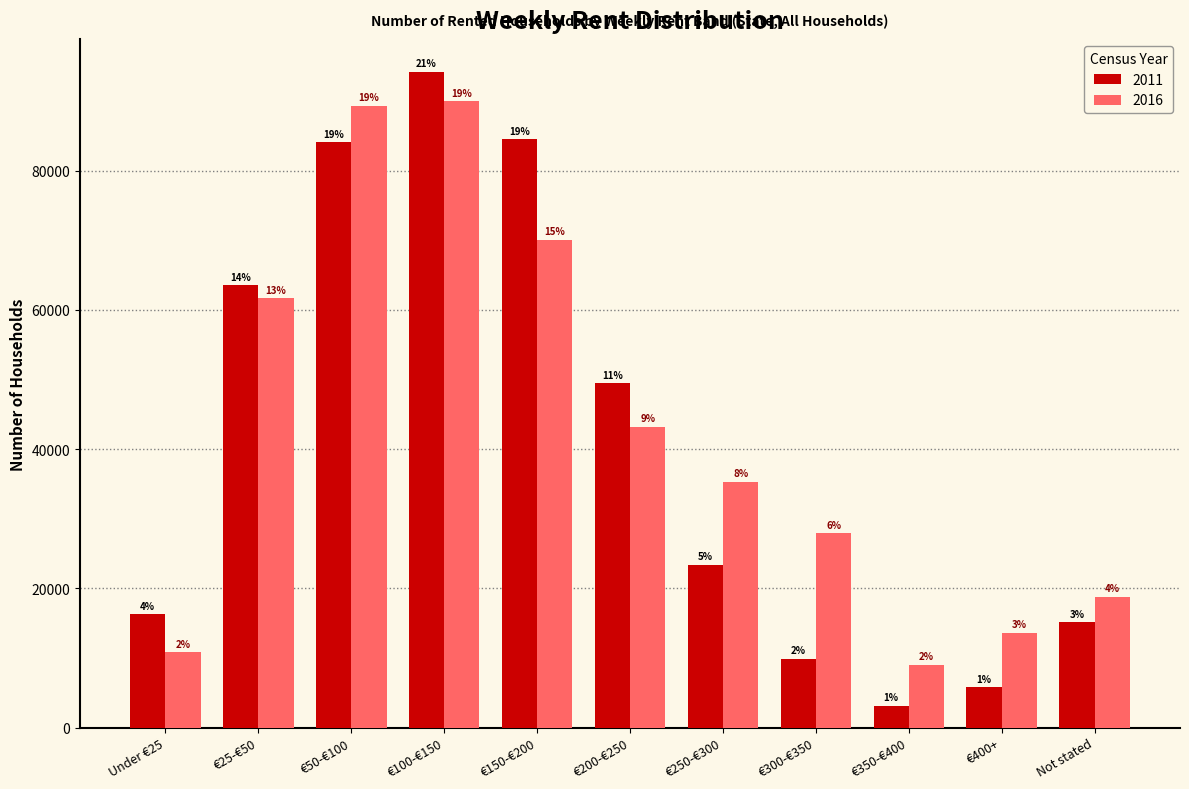

What is the maximum value for 2011?

94187